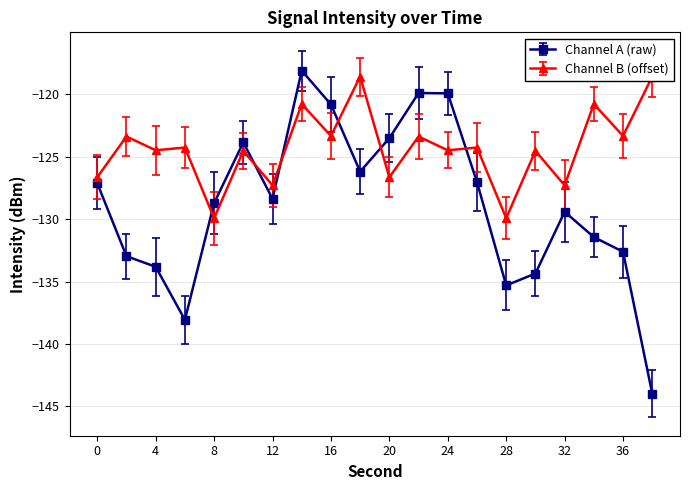

Where is the data nearest to the value -131?

34